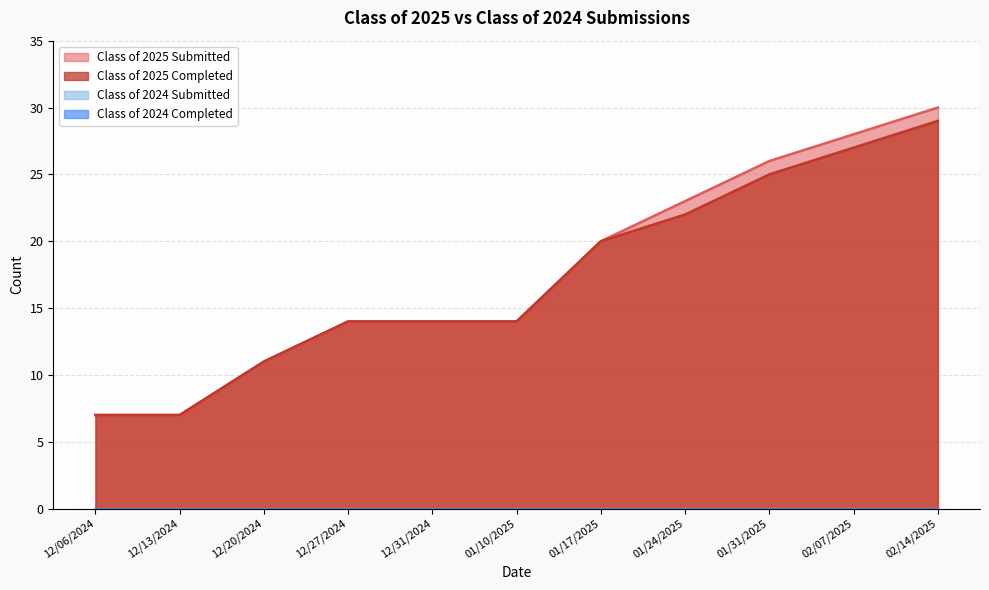

How many values in the Class of 2025 Completed series exceed 14?

5